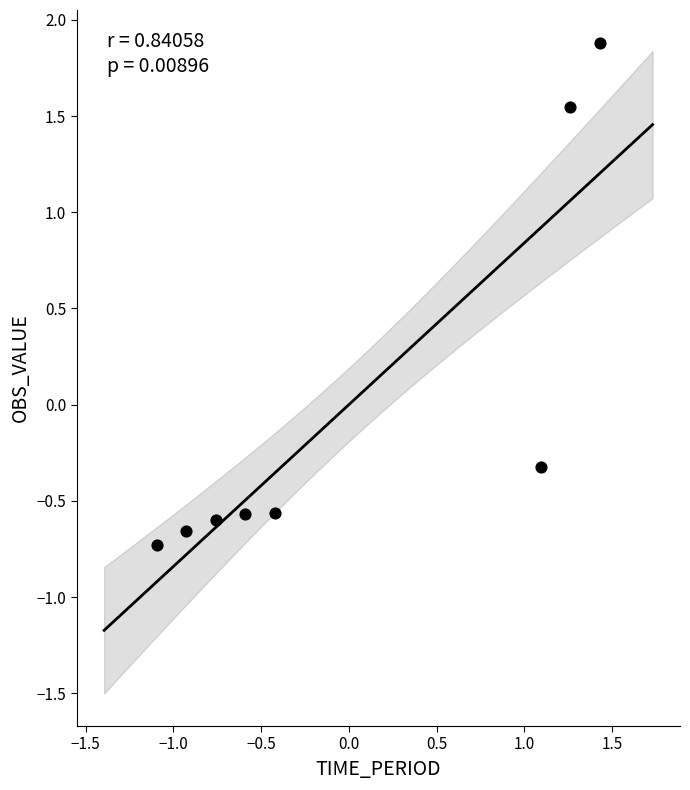

What is the range of Y values (max minus min)?

2.6